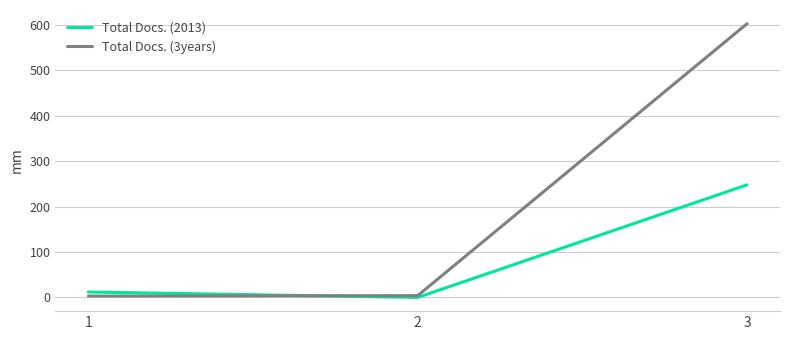

List the series in order of their overall mean, lowest first.

Total Docs. (2013), Total Docs. (3years)